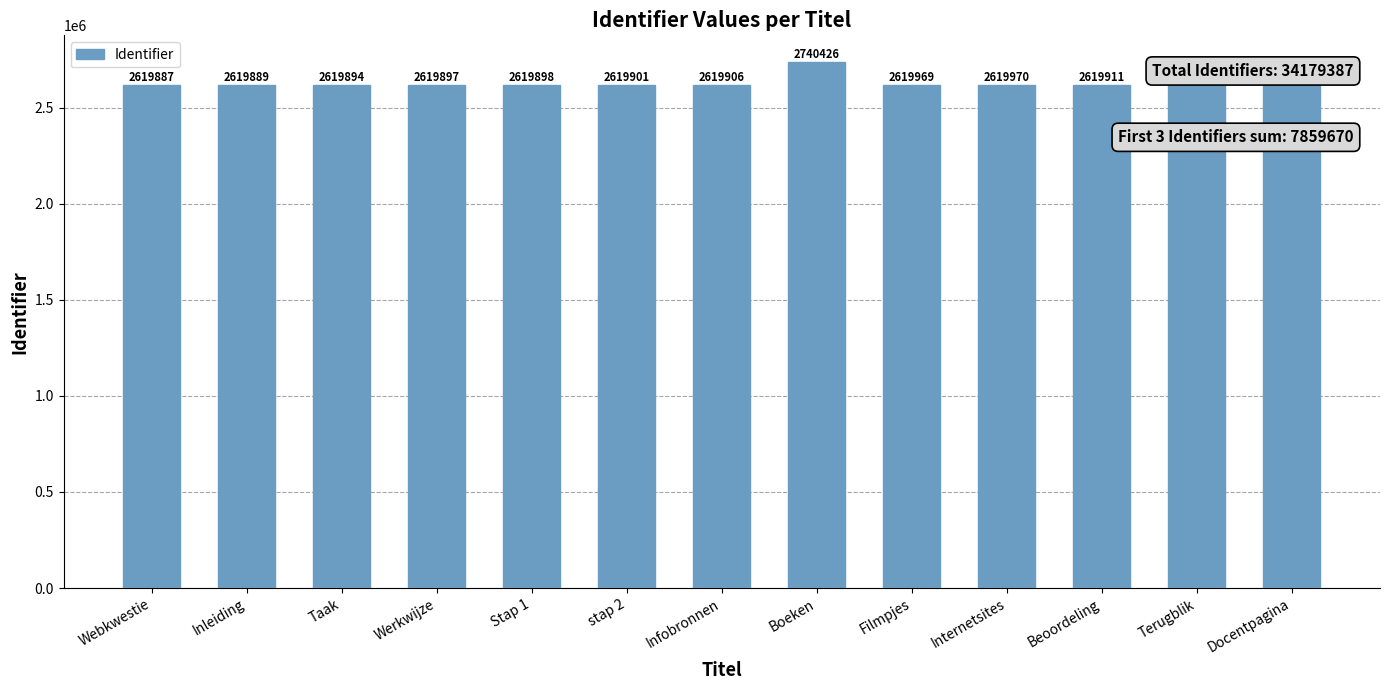

Read the value at Infobronnen, to the nearest 100.

2619900